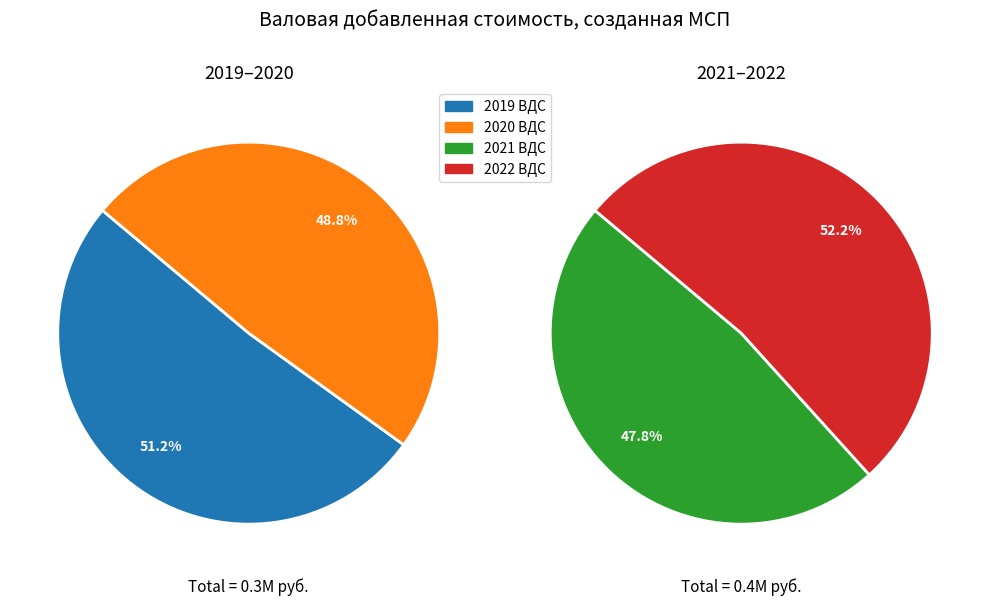

True or false: Валовая добавленная стоимость accounts for 100% of the total.

True